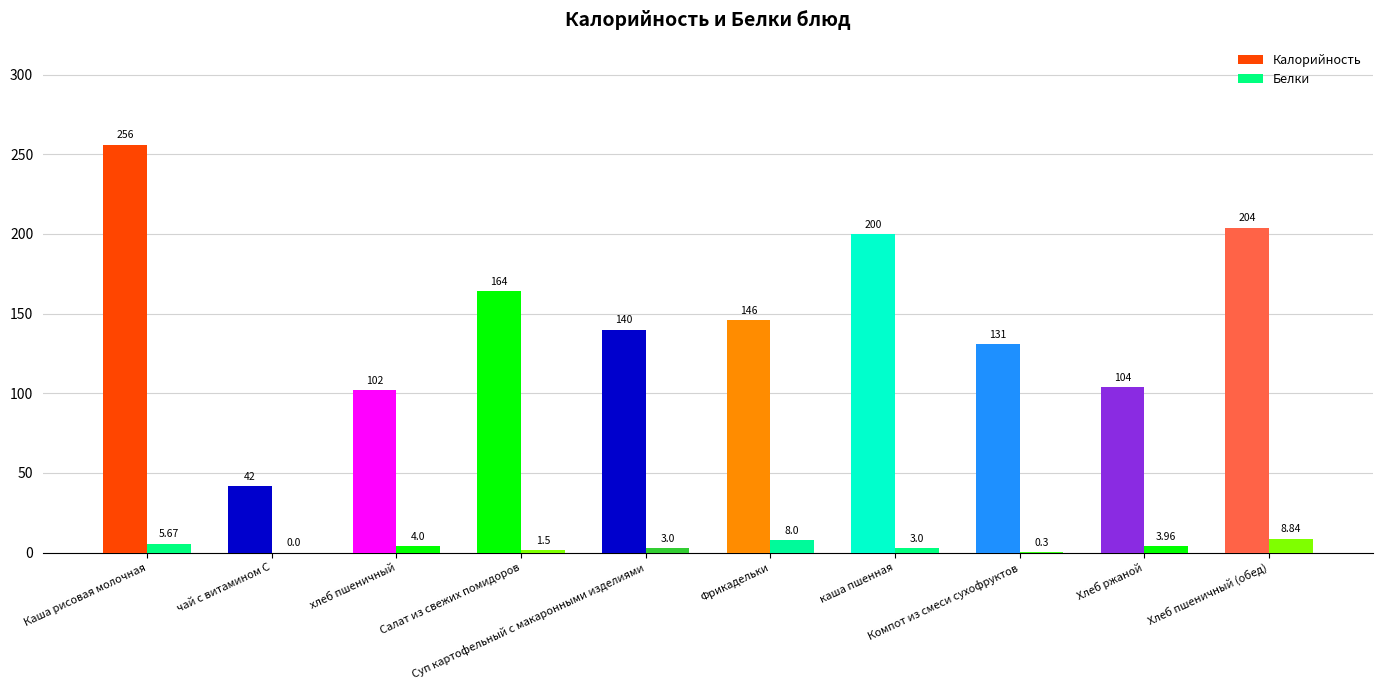

How many positive values does the Белки series have?

9